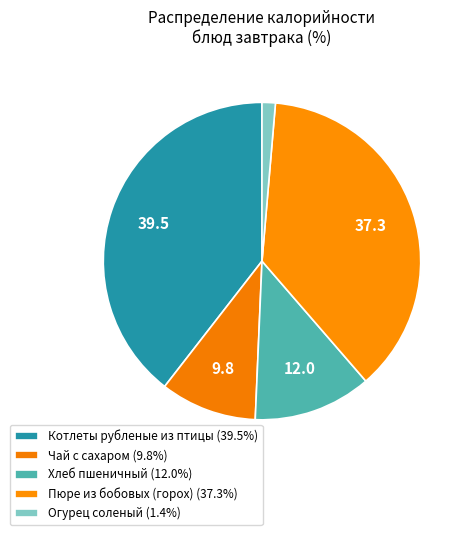

The Хлеб пшеничный slice represents 12% of the pie. True or false?

True